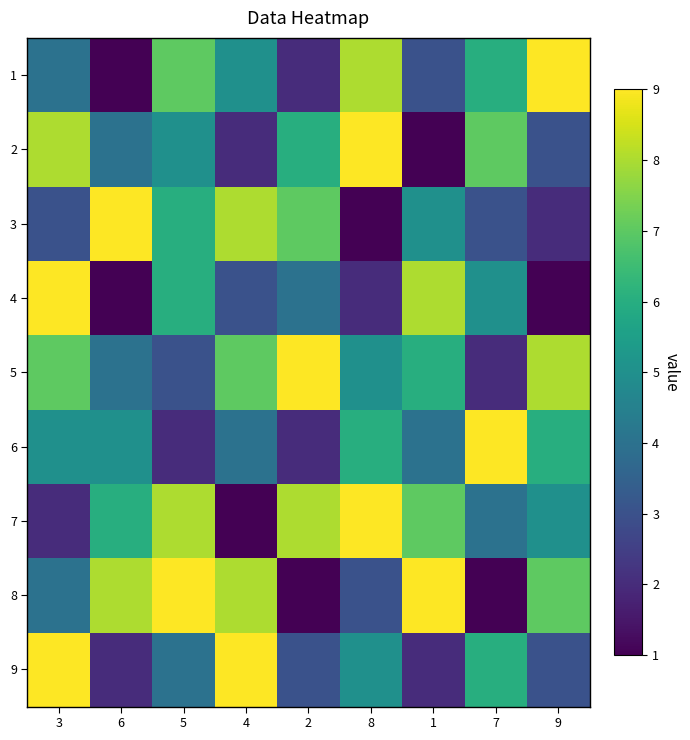

Reading left to right, list all the values displayed in this chart.

1: 3=4	6=1	5=7	4=5	2=2	8=8	1=3	7=6	9=9
2: 3=8	6=4	5=5	4=2	2=6	8=9	1=1	7=7	9=3
3: 3=3	6=9	5=6	4=8	2=7	8=1	1=5	7=3	9=2
4: 3=9	6=1	5=6	4=3	2=4	8=2	1=8	7=5	9=1
5: 3=7	6=4	5=3	4=7	2=9	8=5	1=6	7=2	9=8
6: 3=5	6=5	5=2	4=4	2=2	8=6	1=4	7=9	9=6
7: 3=2	6=6	5=8	4=1	2=8	8=9	1=7	7=4	9=5
8: 3=4	6=8	5=9	4=8	2=1	8=3	1=9	7=1	9=7
9: 3=9	6=2	5=4	4=9	2=3	8=5	1=2	7=6	9=3